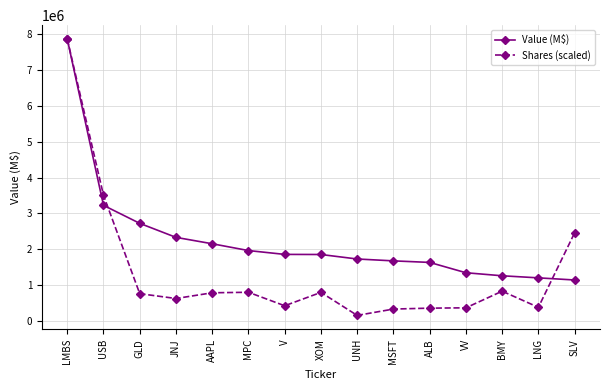

What is the difference between the Shares (scaled) values at MPC and AAPL?

14128.2